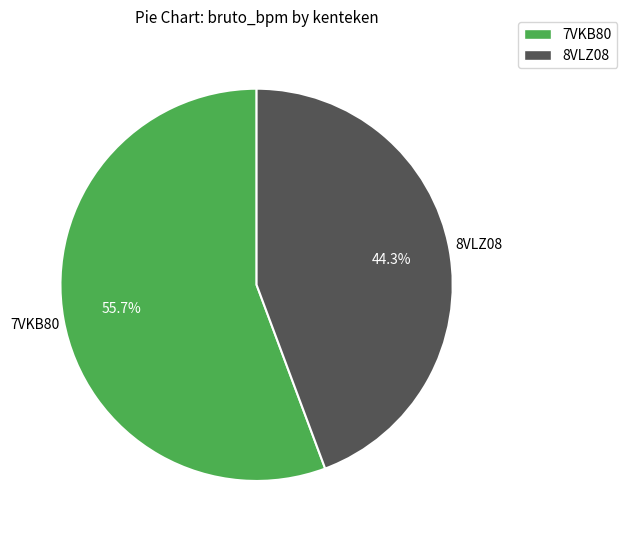

The 7VKB80 slice represents 68% of the pie. True or false?

False